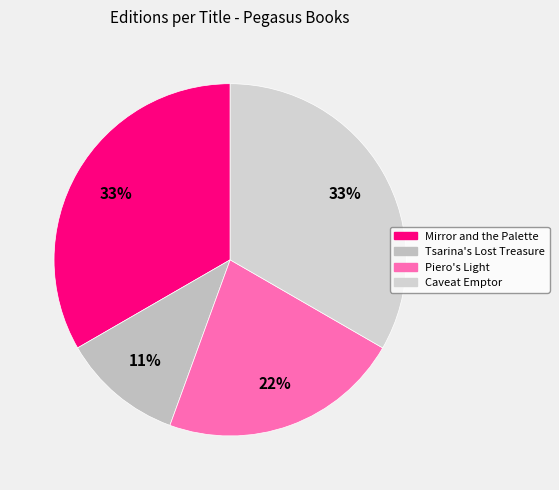

What is the largest slice in the pie chart?

Mirror and the Palette